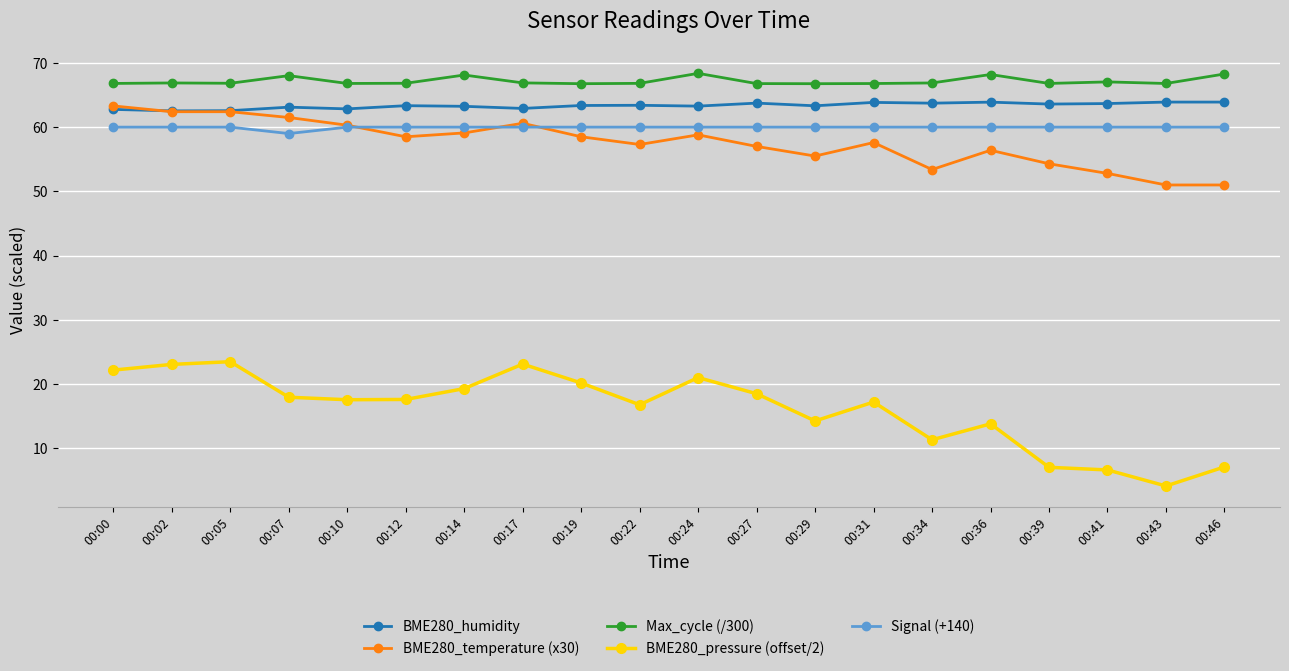

In BME280_pressure (offset/2), how many points are higher than both neighbors (excluding endpoints)?

5